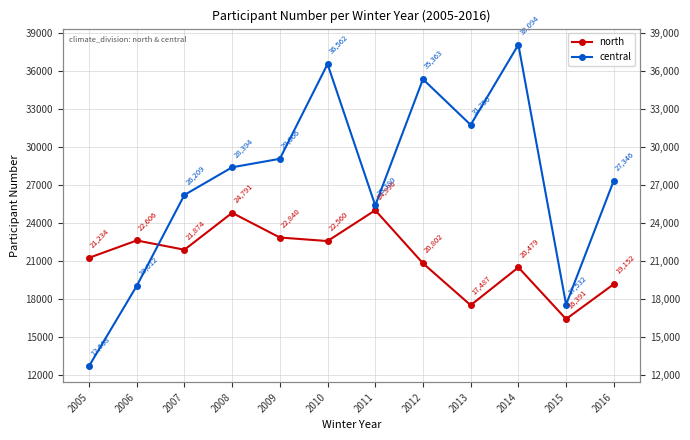

What is the maximum value for north?

24996